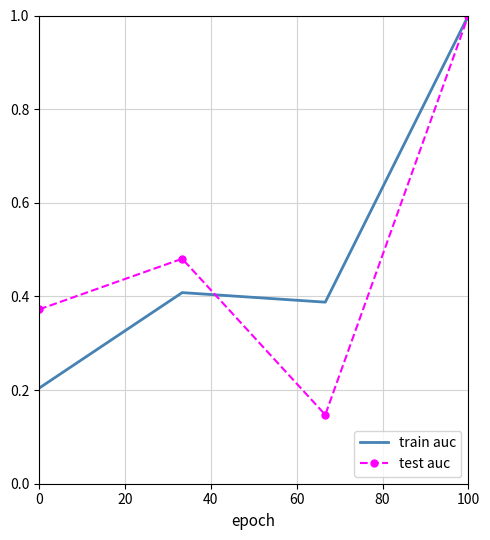

True or false: train auc and test auc intersect in this chart.

True